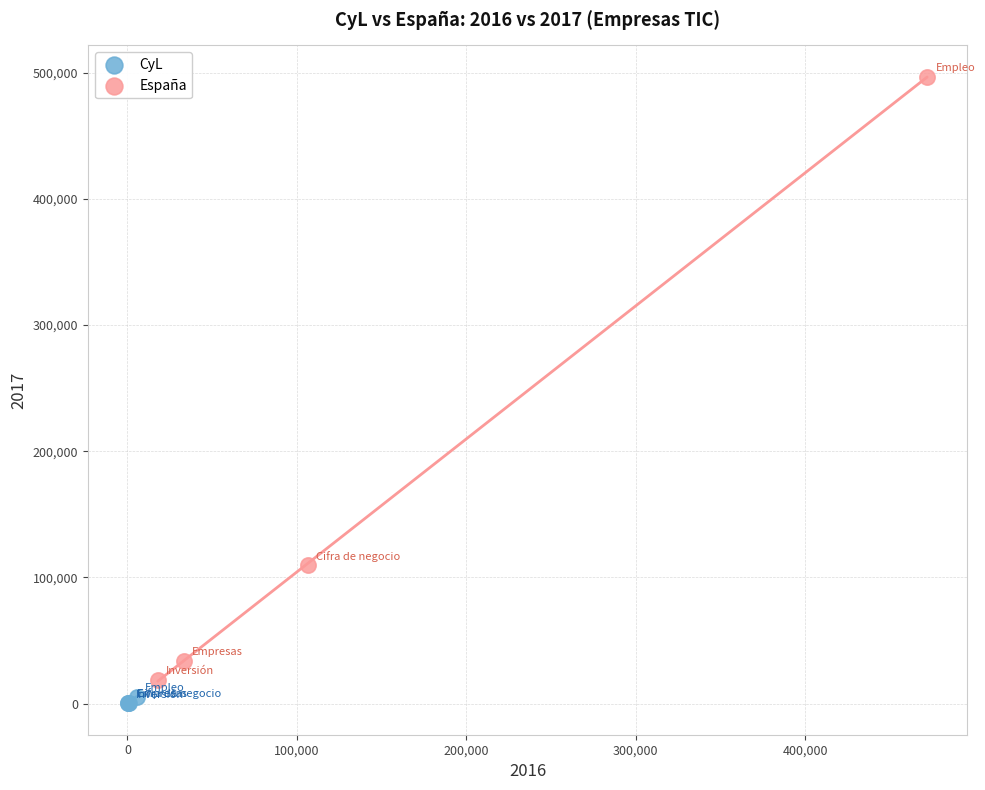

Which series has the widest spread of Y values?

España